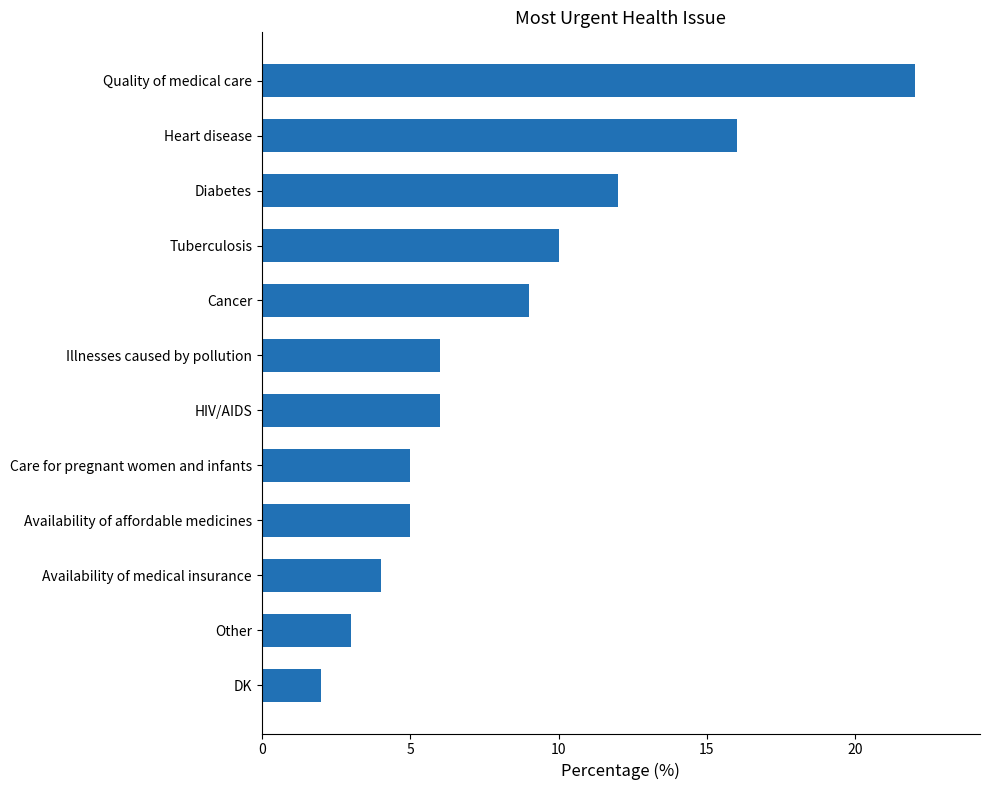

What value does the data have at Other?

3